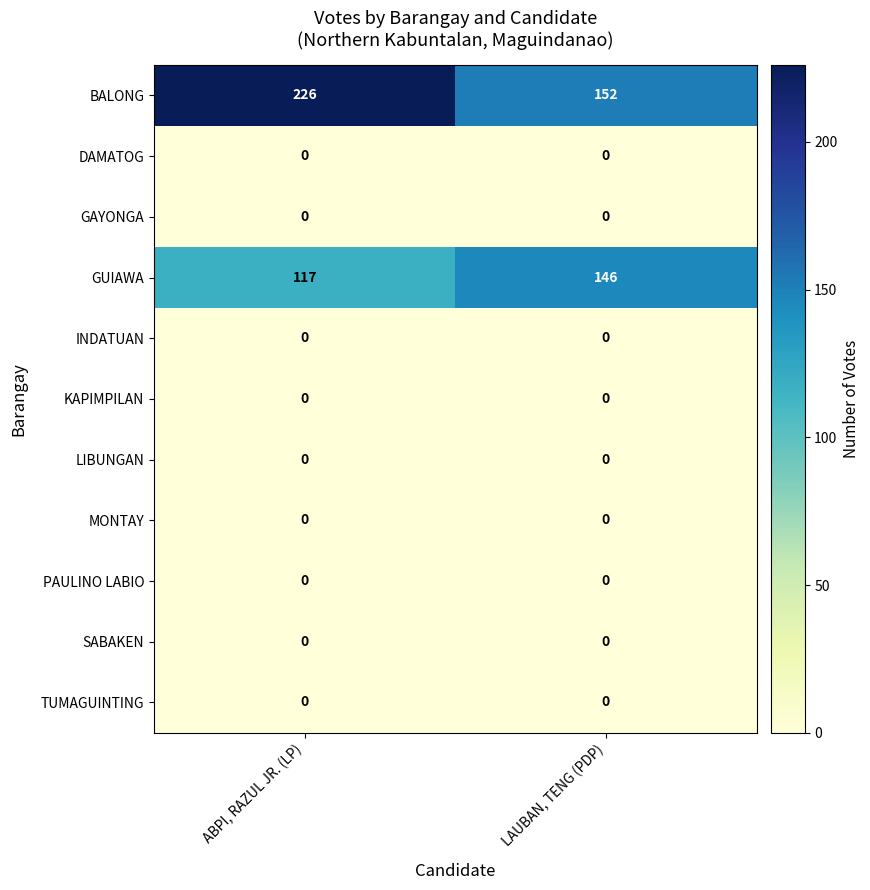

Reading right to left, what are all the values shown in this chart?

BALONG: 152	226
DAMATOG: 0	0
GAYONGA: 0	0
GUIAWA: 146	117
INDATUAN: 0	0
KAPIMPILAN: 0	0
LIBUNGAN: 0	0
MONTAY: 0	0
PAULINO LABIO: 0	0
SABAKEN: 0	0
TUMAGUINTING: 0	0